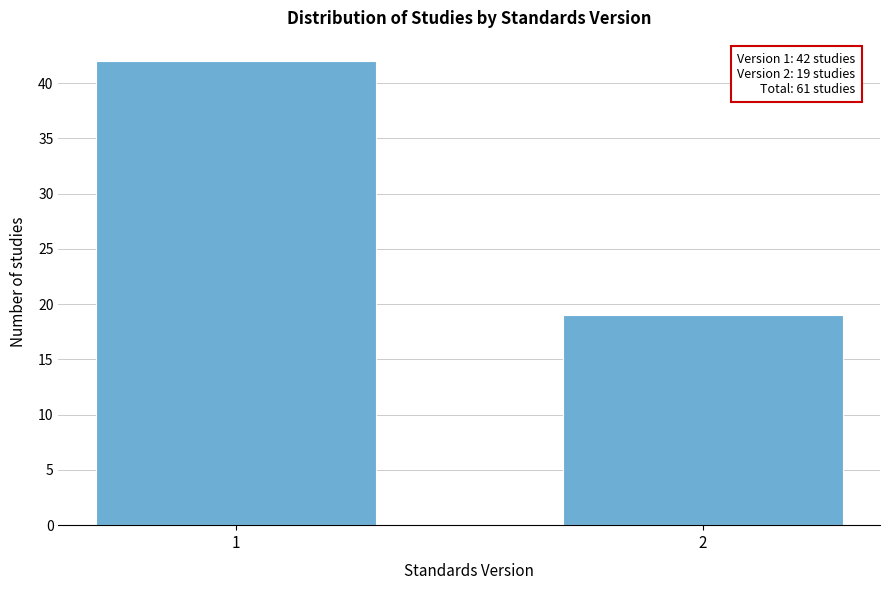

Reading left to right, what are all the values shown in this chart?

42	19